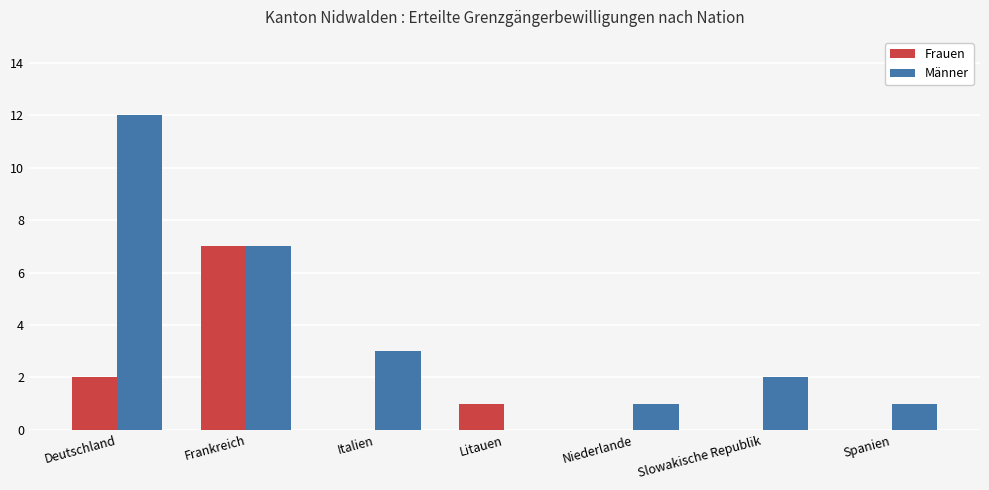

How many groups of bars are there?

7